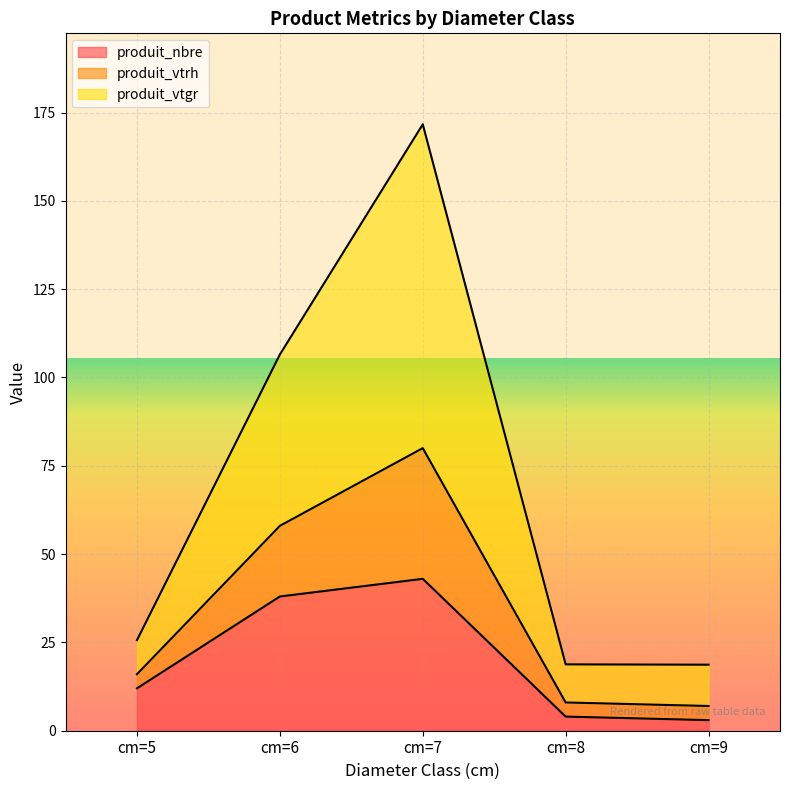

Which category has the highest value in the produit_nbre series?

cm=7